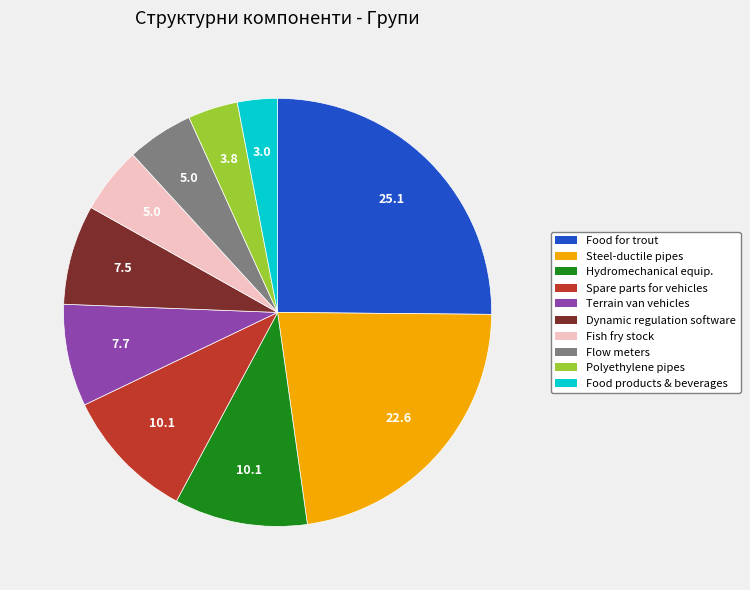

How many segments does this pie chart have?

10